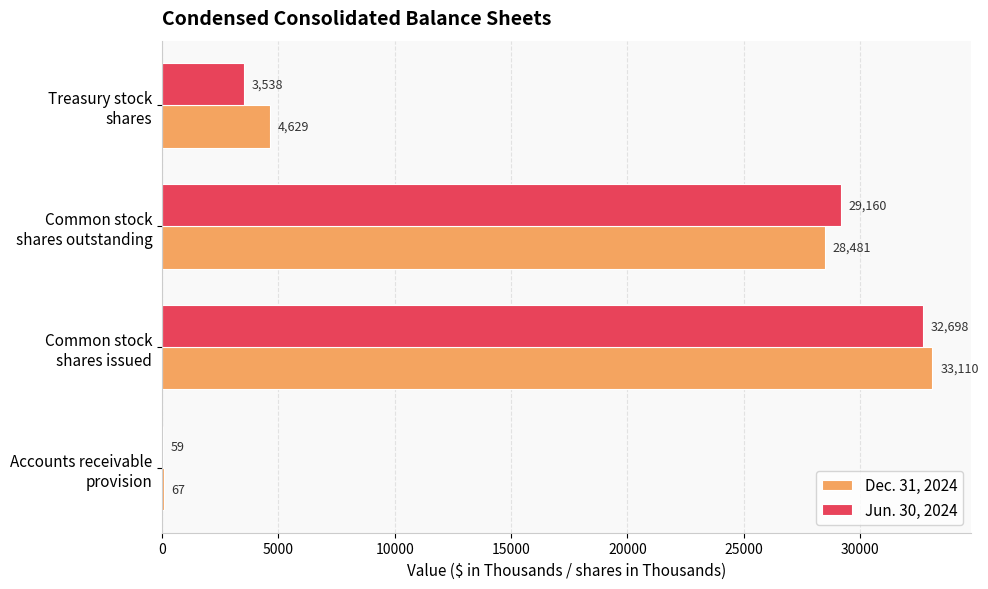

What is the sum of all Jun. 30, 2024 values?

65455